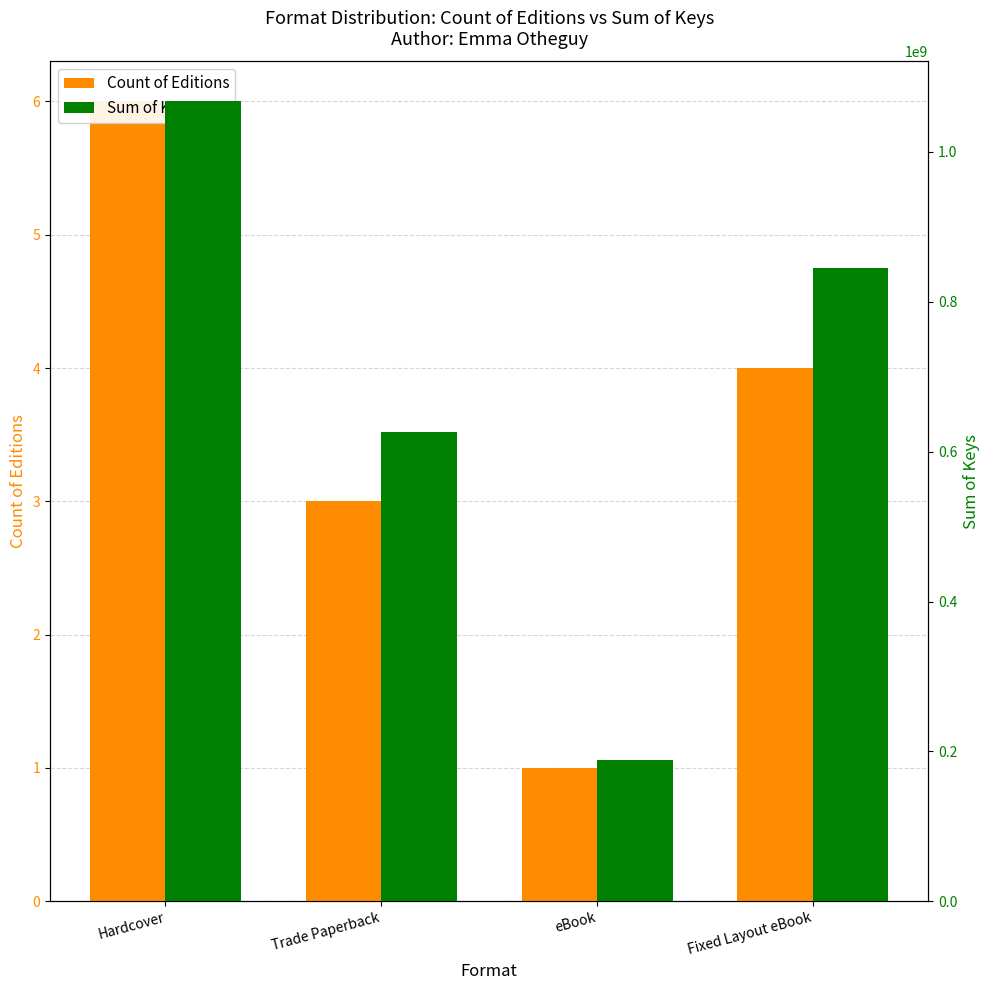

The Count of Editions series shows 4 at Fixed Layout eBook. True or false?

True